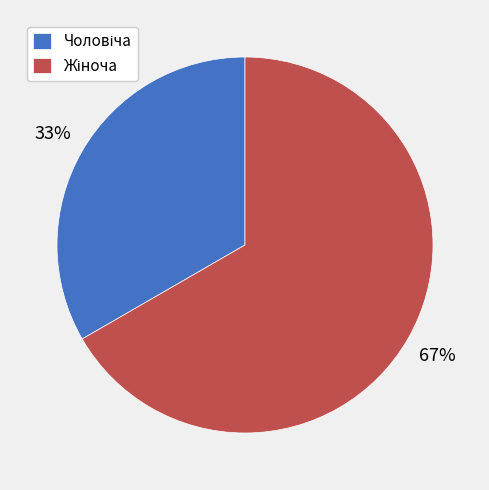

Is there any slice that represents more than half of the pie?

Yes